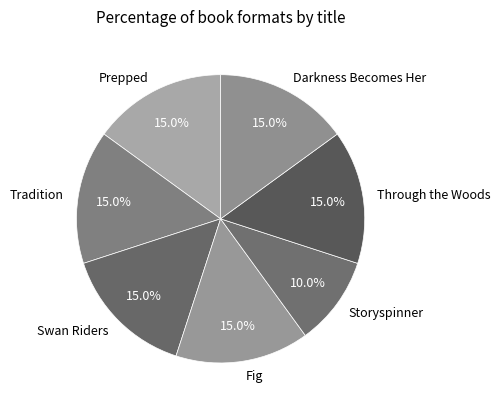

Between Darkness Becomes Her and Storyspinner, which is larger?

Darkness Becomes Her